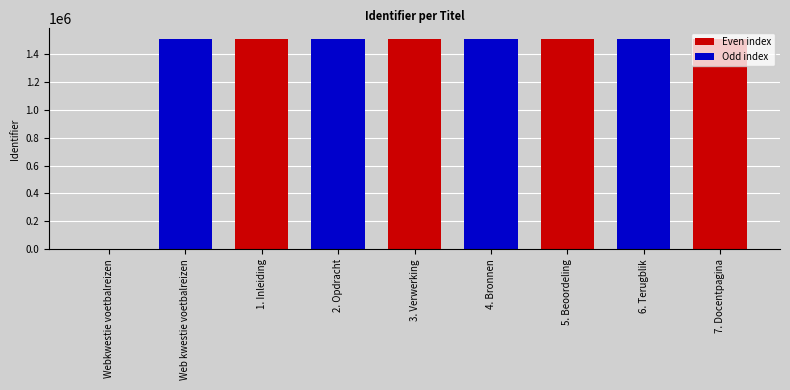

Where is the data nearest to the value 752833?

Web kwestie voetbalreizen